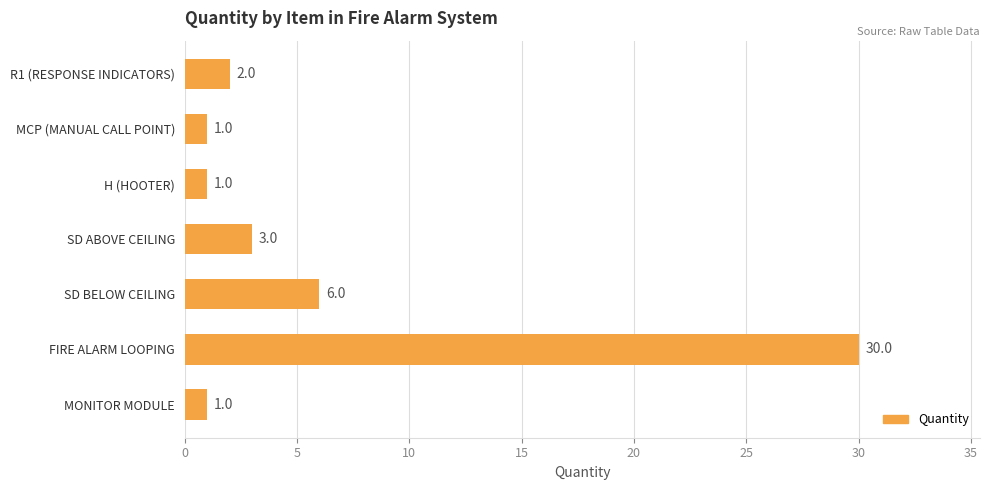

Is it true that the value at MONITOR MODULE is 1?

True